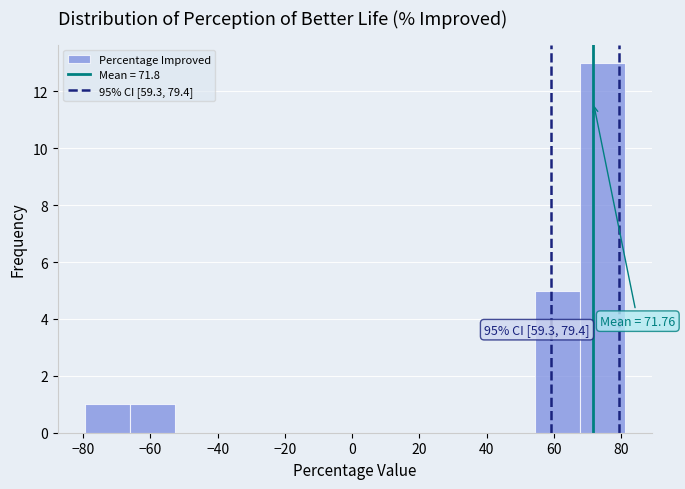

Over which range of the x-axis is the bar tallest?

68 to 82